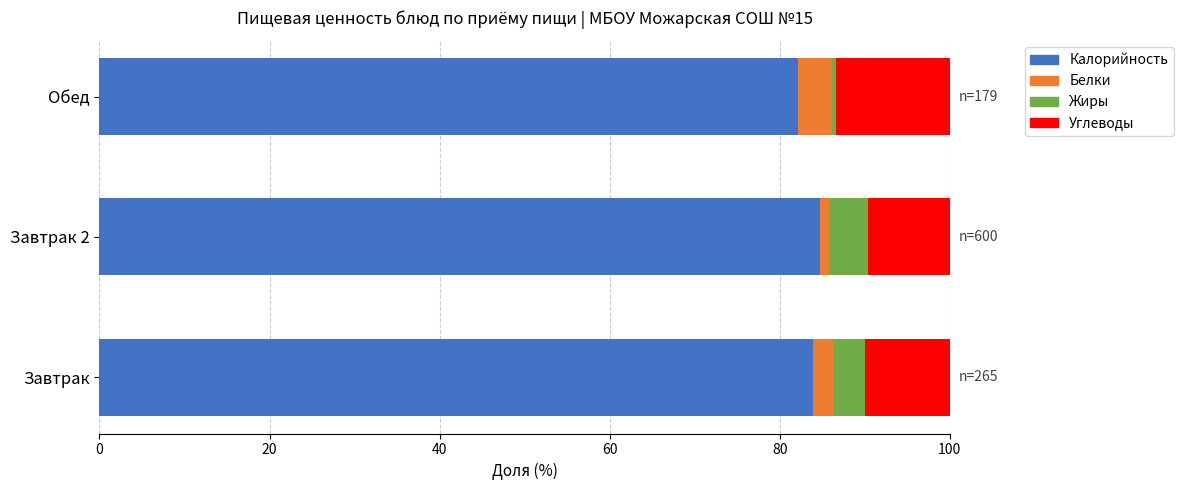

What is the lowest value of the Калорийность series?

82.2